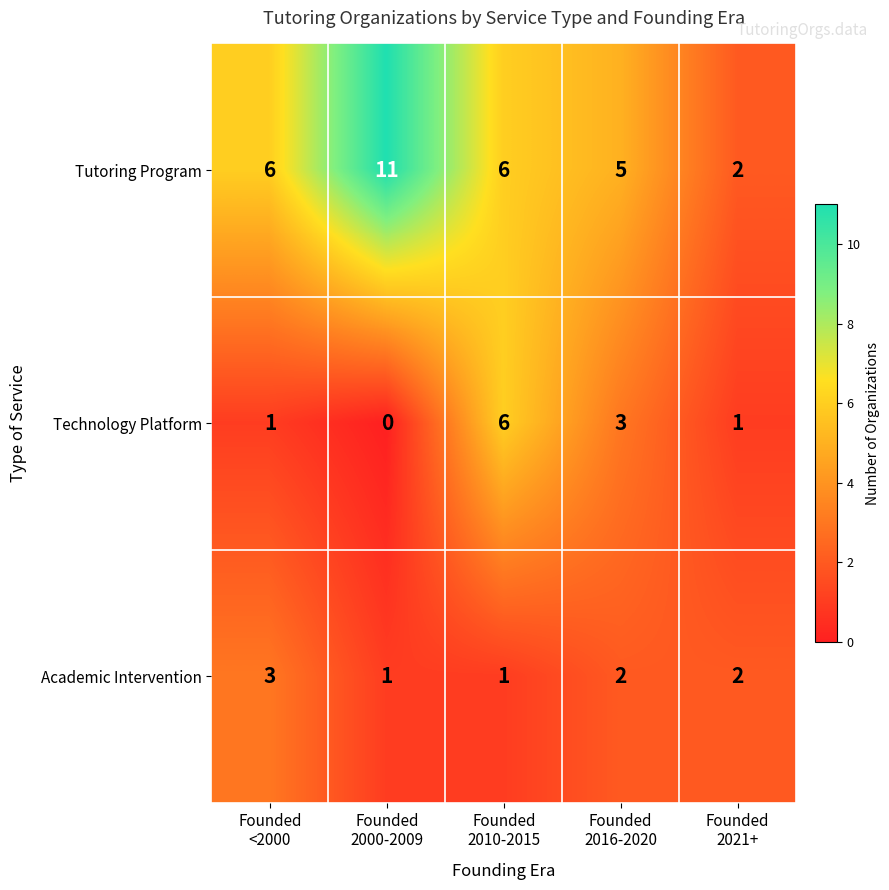

Which series has the largest range (max minus min)?

Tutoring Program